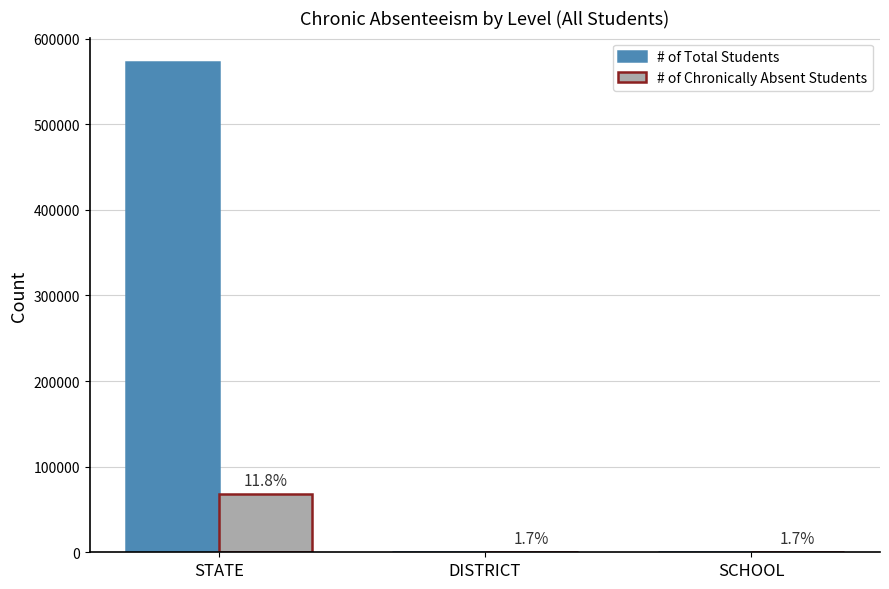

Which series has the largest total across all categories?

# of Total Students